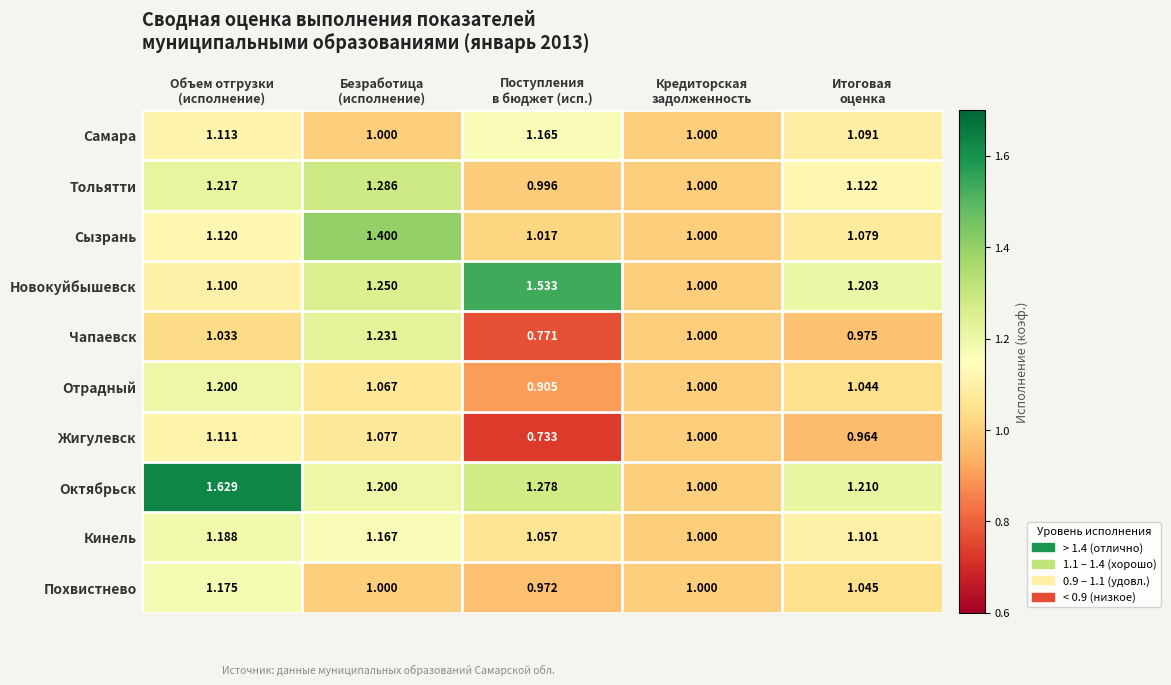

Which category has the highest value across all series?

Объем отгрузки
(исполнение)